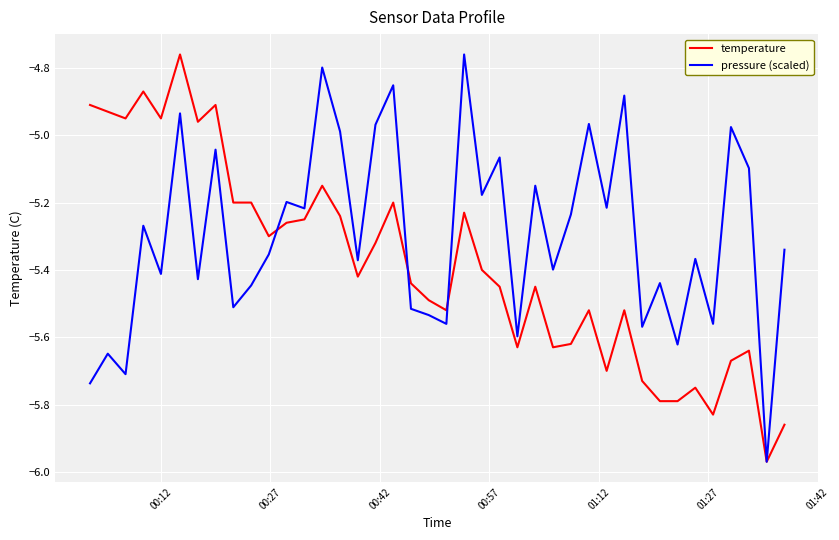

What is the difference between the second highest and second lowest values in the temperature series?

1.0